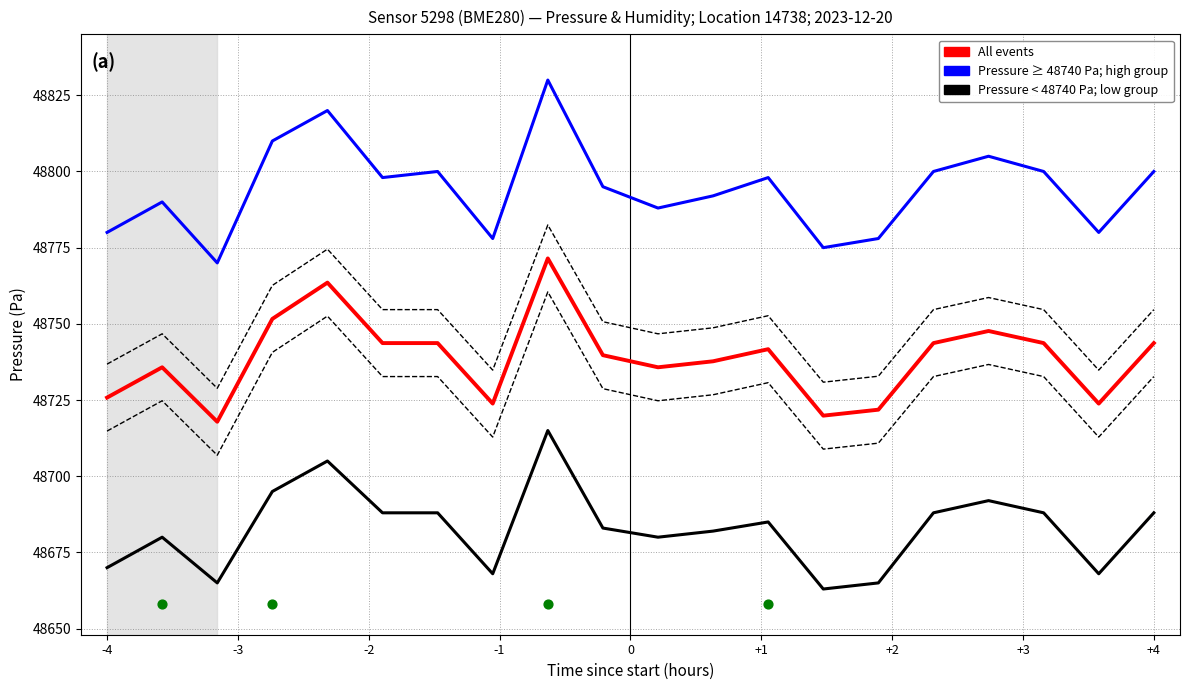

Which series has the widest spread of Y values?

Pressure ≥ 48740 Pa; high group